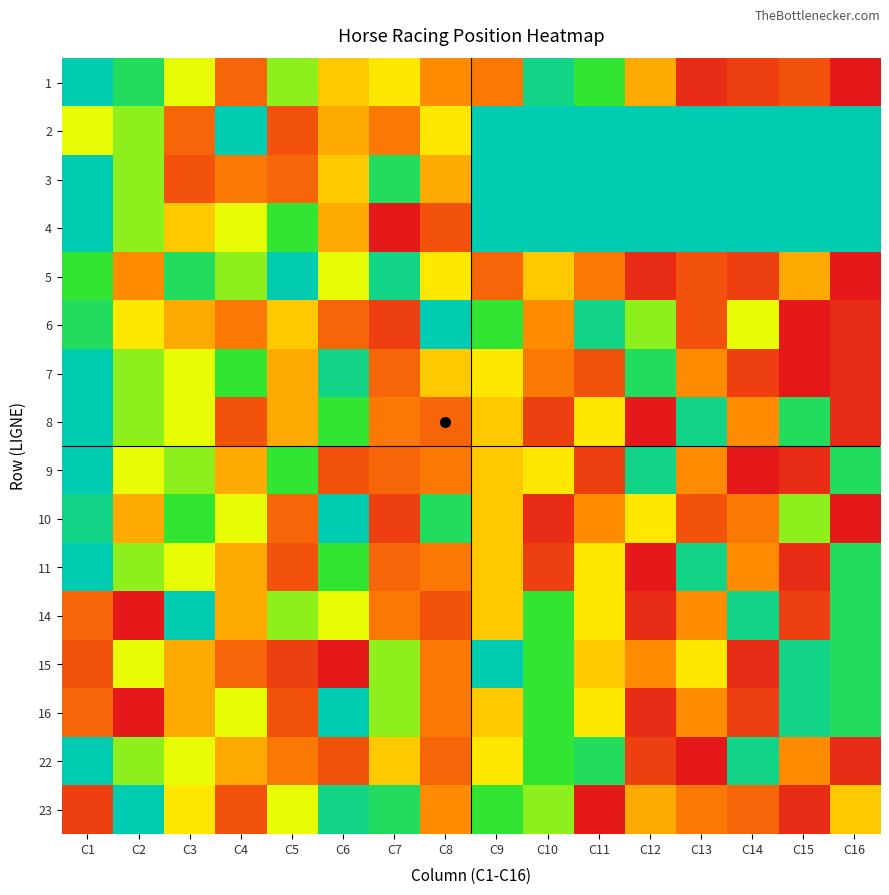

At which category does the chart reach its peak across all series?

C9